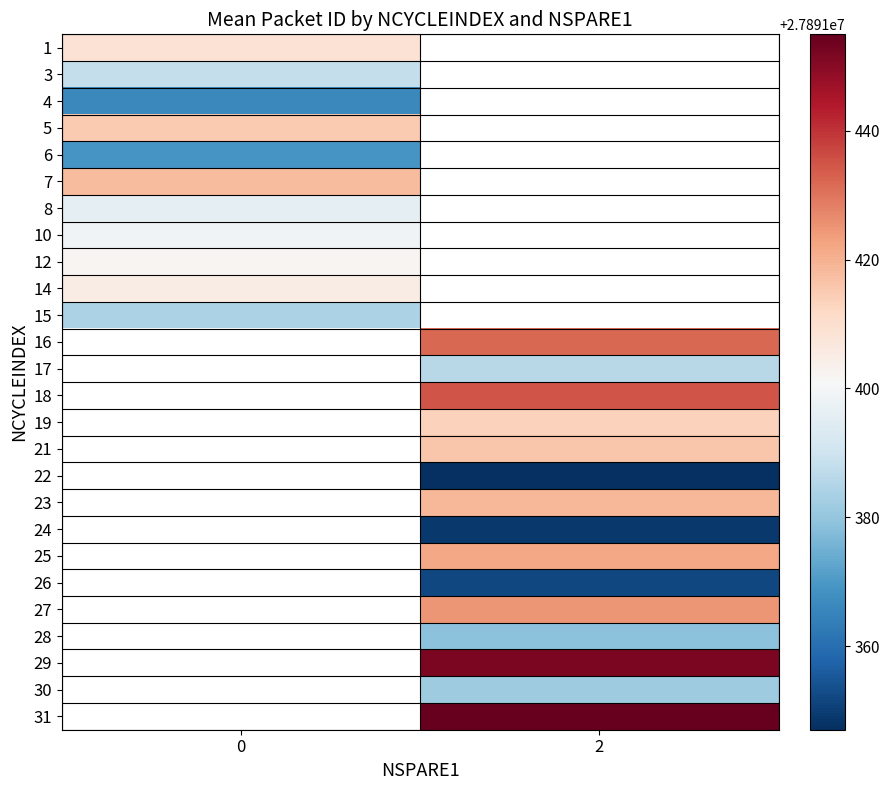

Count the number of data series in this chart.

26